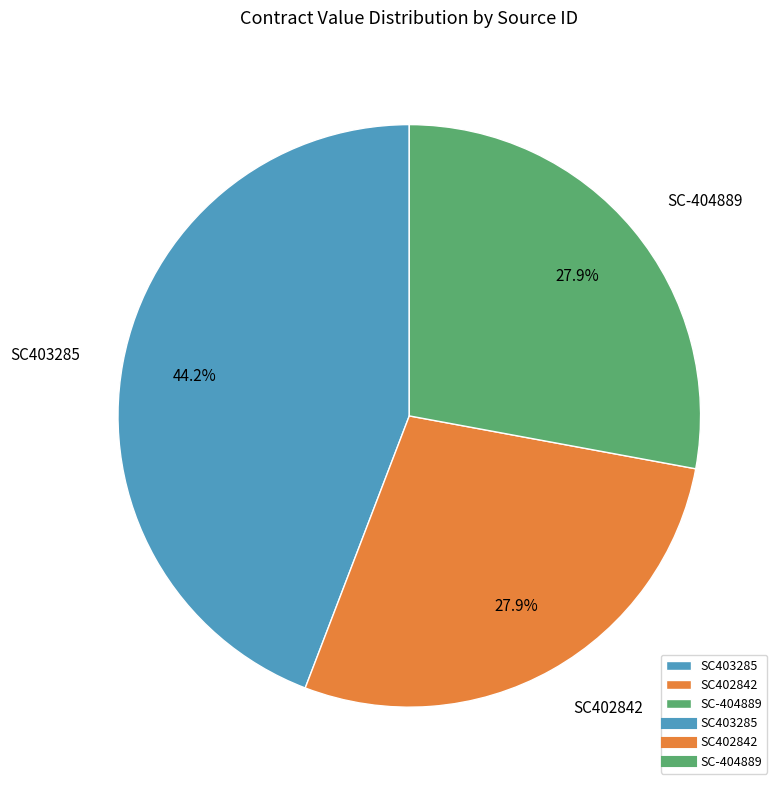

Which slice is the largest?

SC403285